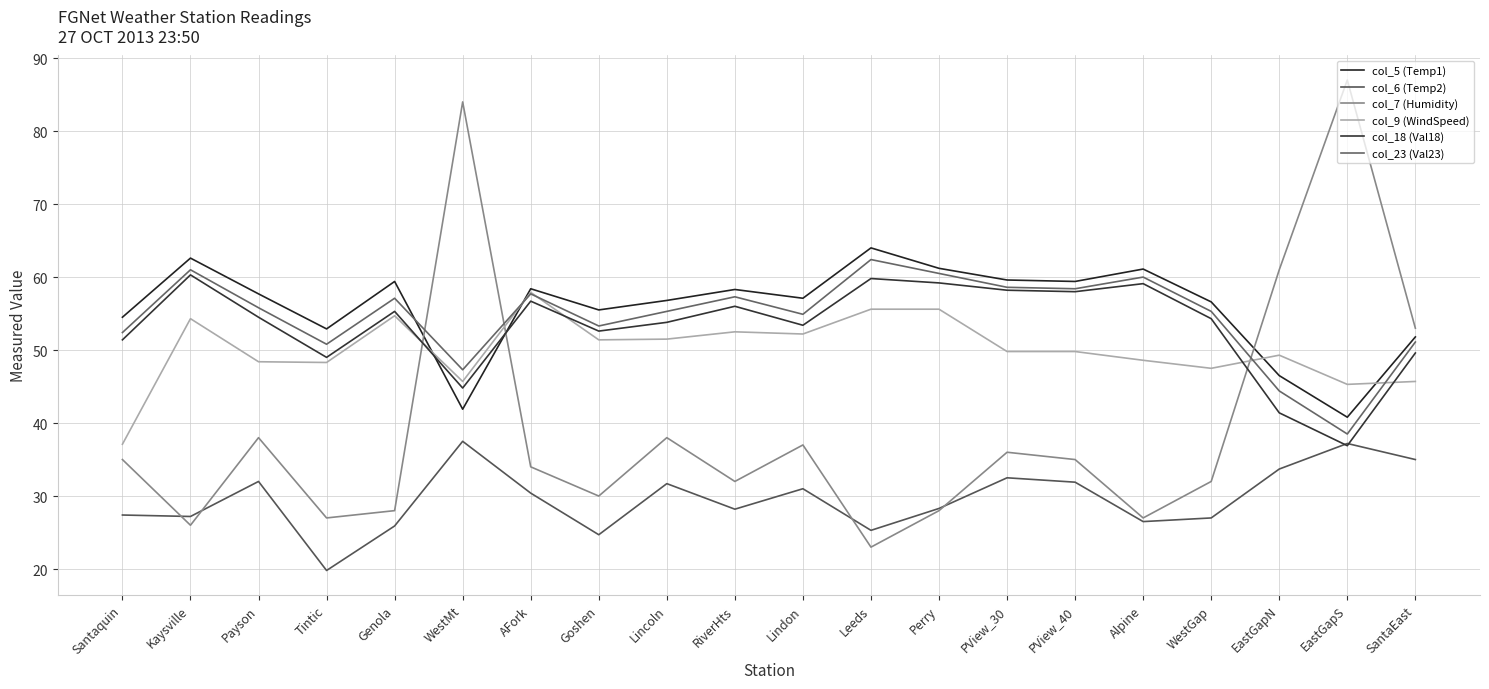

What is the difference between the maximum and minimum values in the col_5 (Temp1) series?

23.2